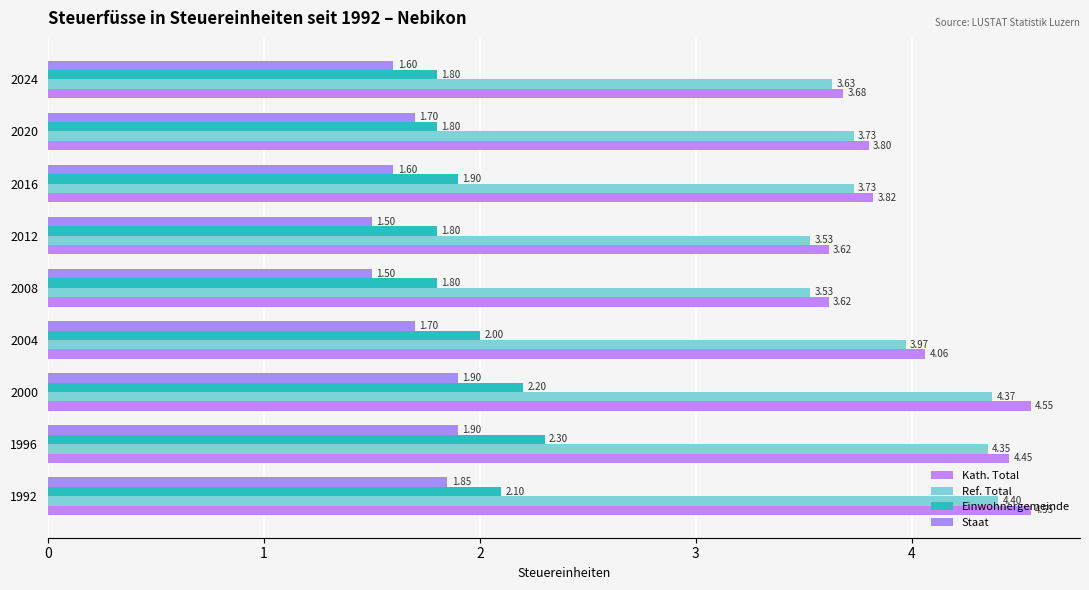

At which category is the sum across all series the highest?

2000